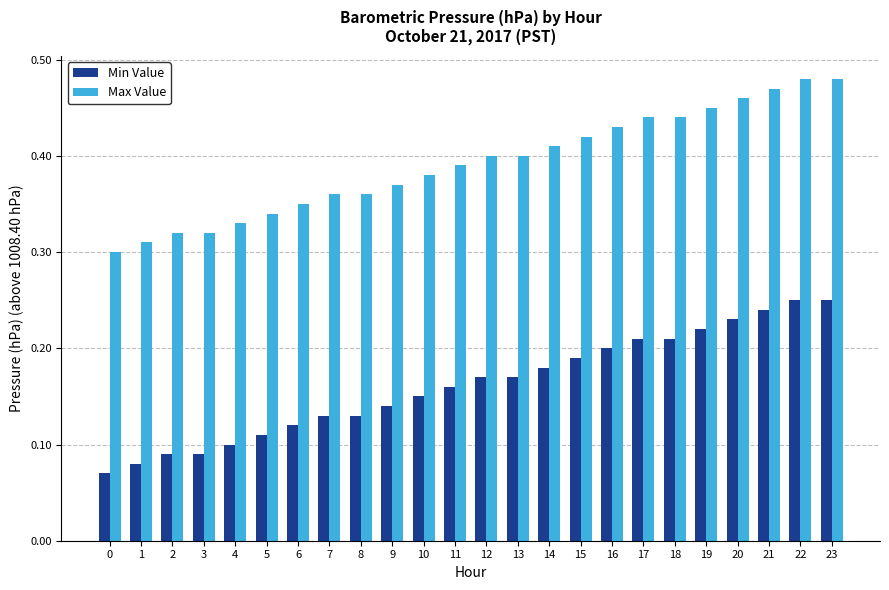

What are all the series names shown in the legend?

Min Value, Max Value